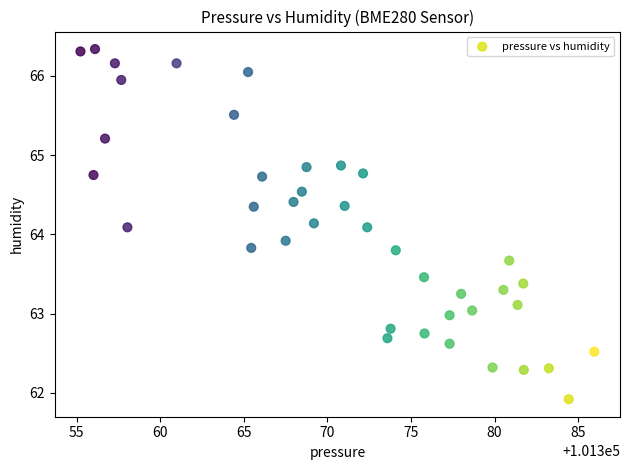

What is the range of Y values (max minus min)?

4.4